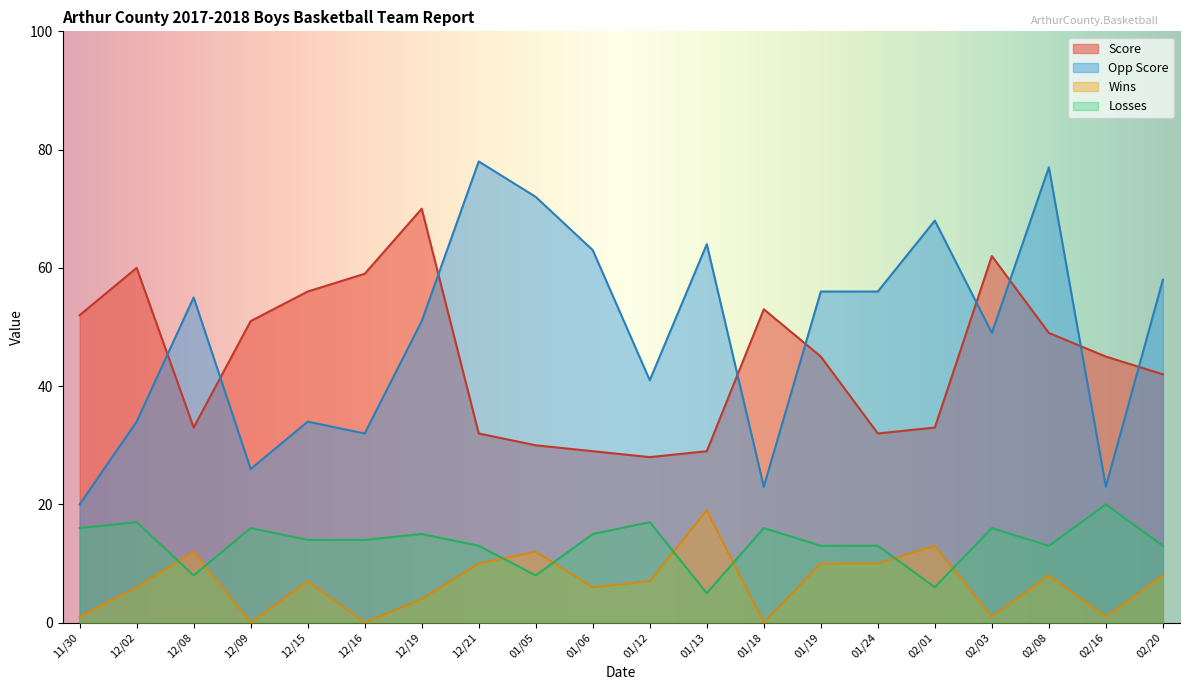

Does the chart have visible grid lines?

No